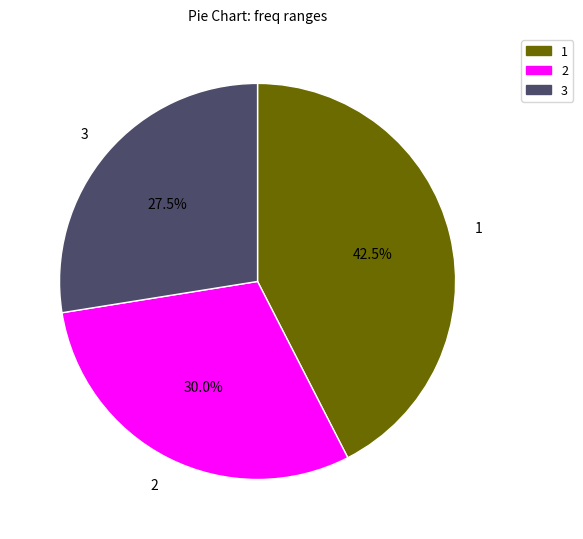

What is the total percentage of 1 and 2?

72.5%